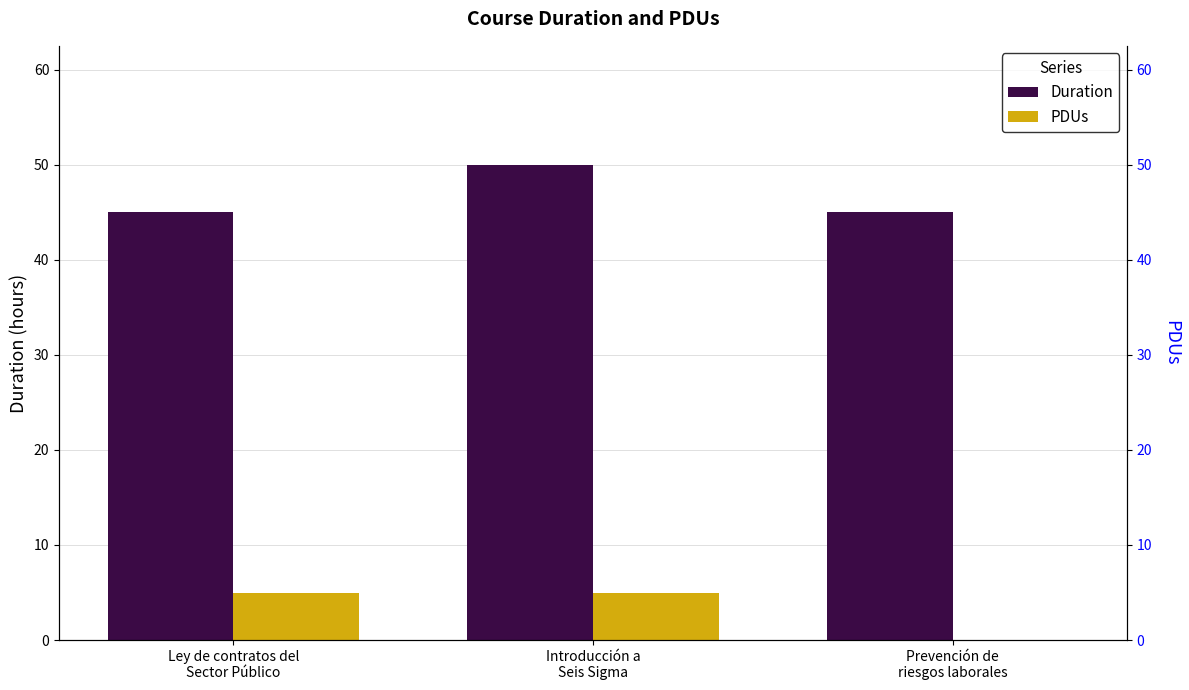

Does the chart contain stacked bars?

No